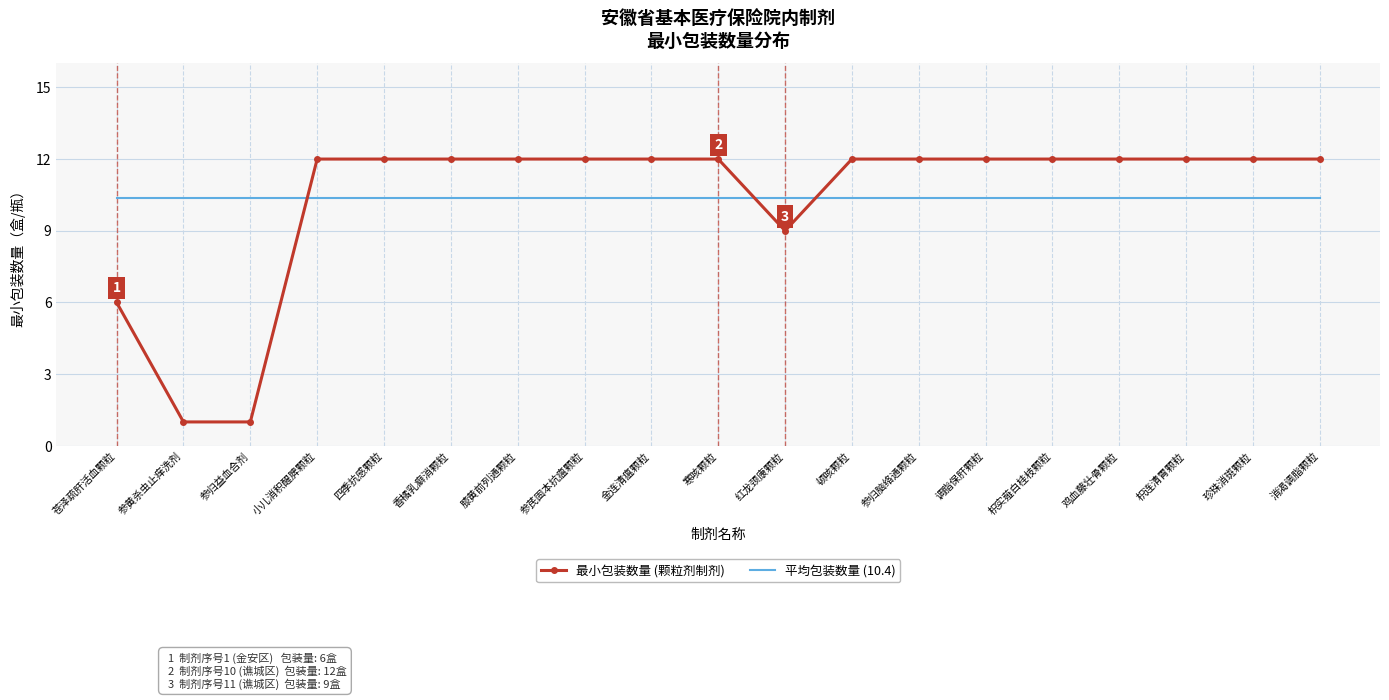

Which series has the widest spread of values?

最小包装数量 (颗粒剂制剂)